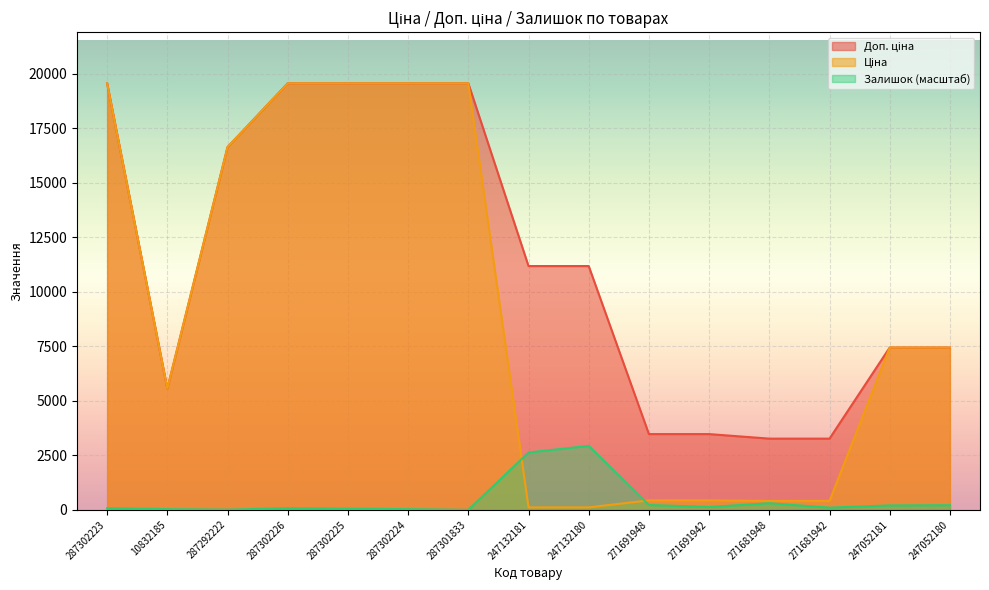

At which category does Доп. ціна reach its first local valley?

10832185